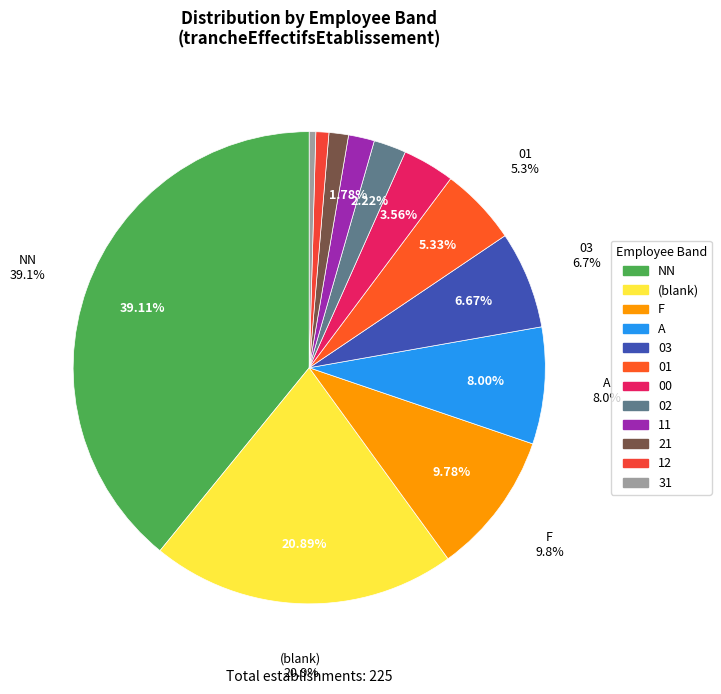

What is the smallest slice in the pie chart?

31